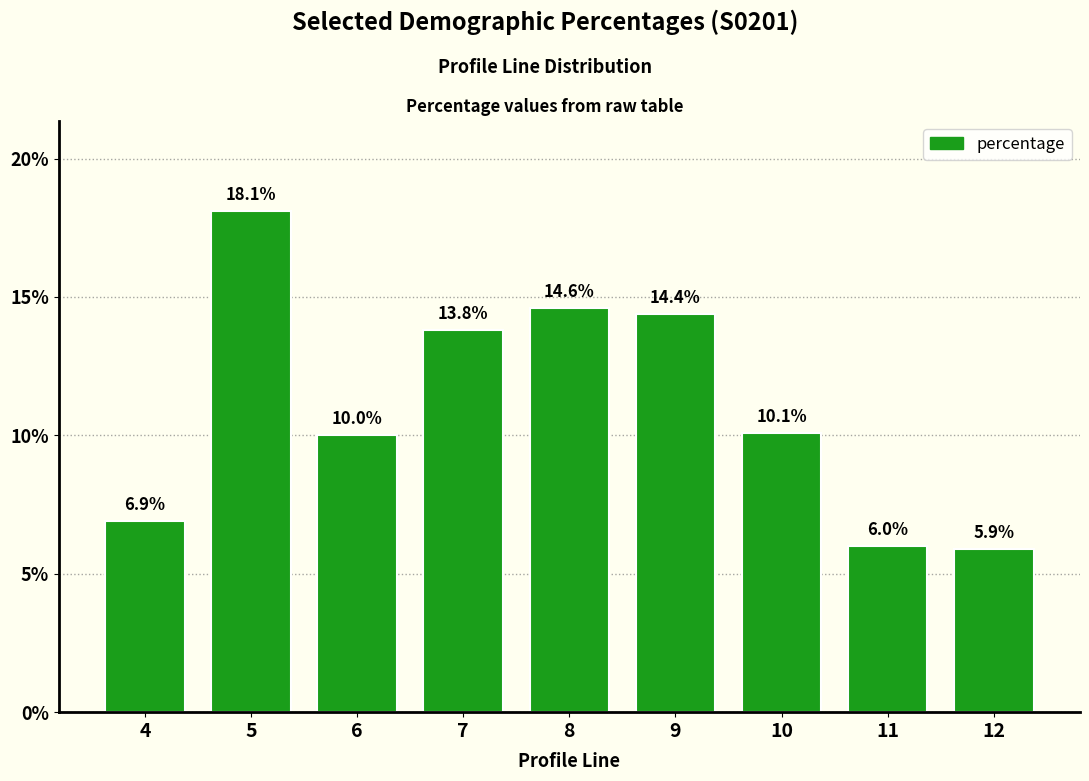

Reading left to right, list all the values displayed in this chart.

4=6.9	5=18.1	6=10.0	7=13.8	8=14.6	9=14.4	10=10.1	11=6.0	12=5.9